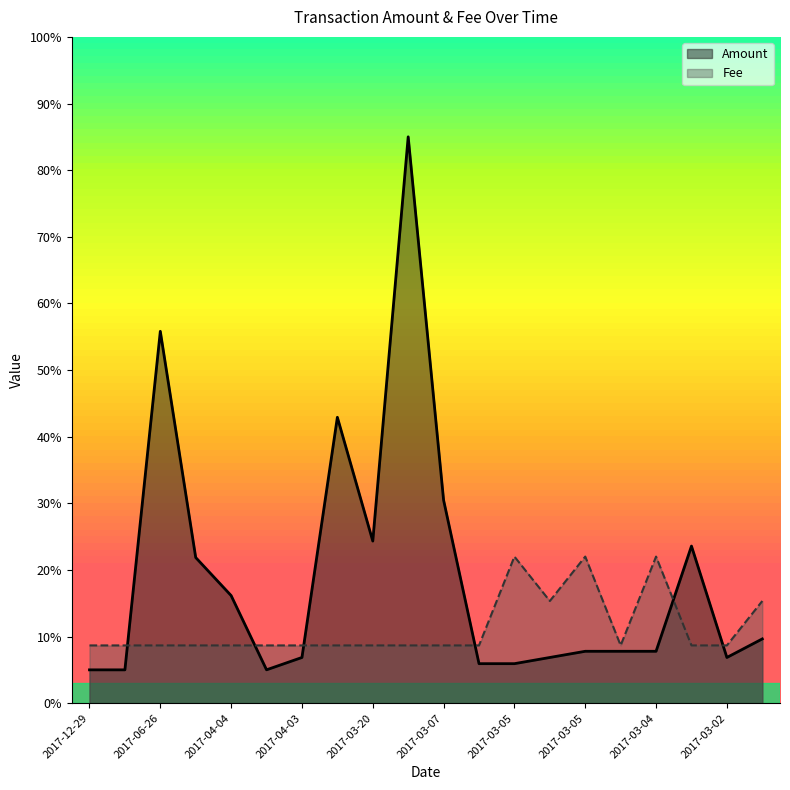

How many data points in Amount are less than 7?

8